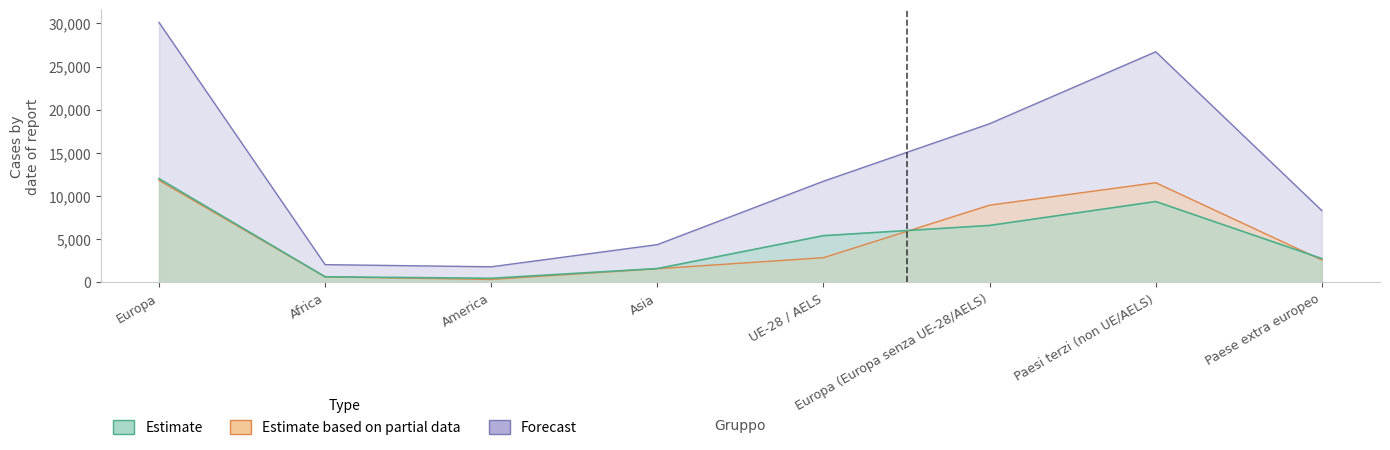

Which label corresponds to the largest value in the chart?

Europa